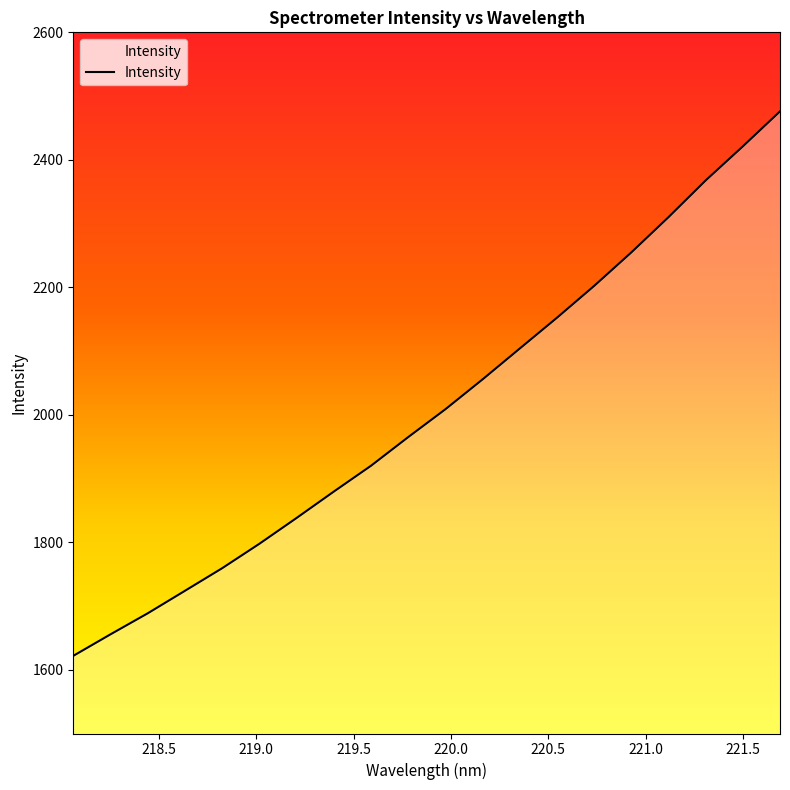

What is the maximum value shown in the chart?

2476.0